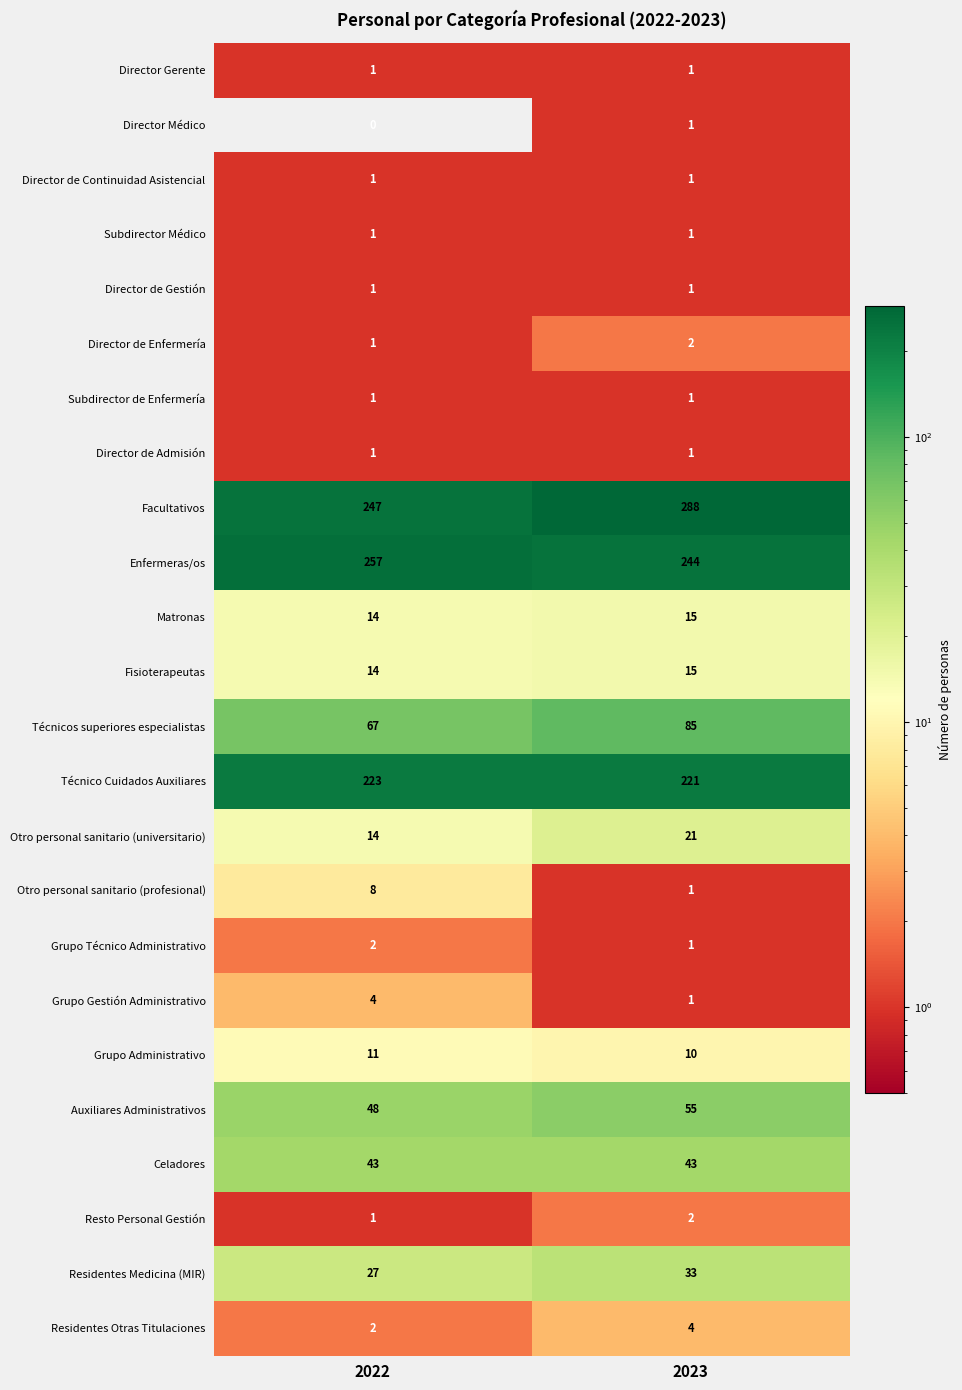

At which category is the sum across all series the highest?

2023